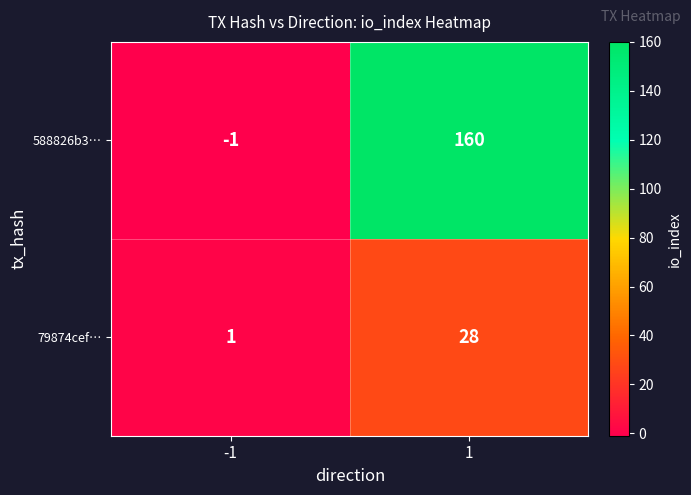

At how many categories does at least one series exceed 150?

1